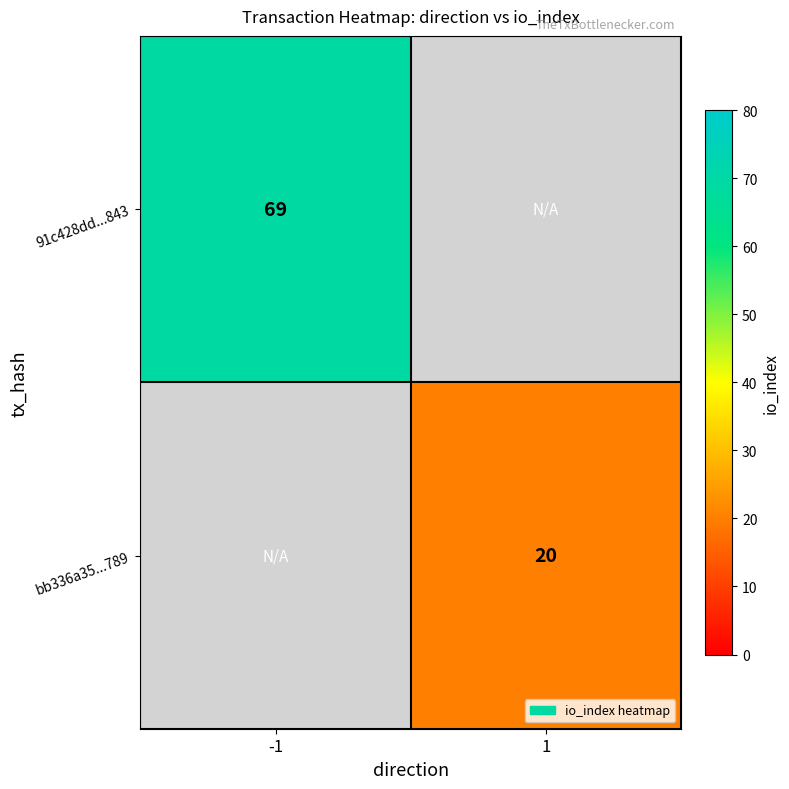

The value of 91c428dd...843 at -1 is 47. True or false?

False